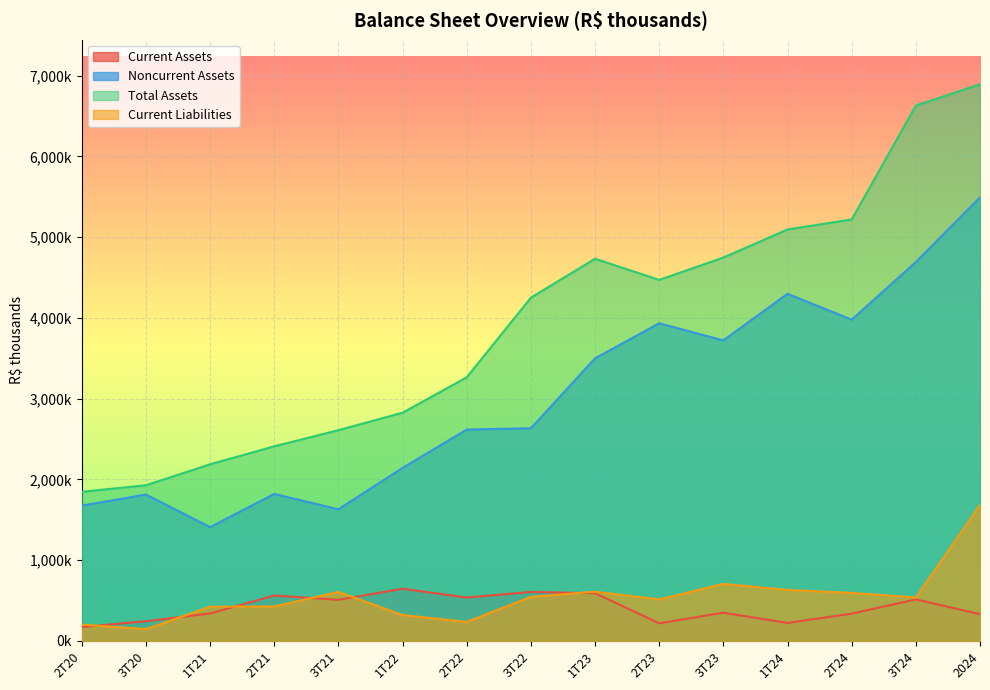

Which series has the largest total across all categories?

Total Assets